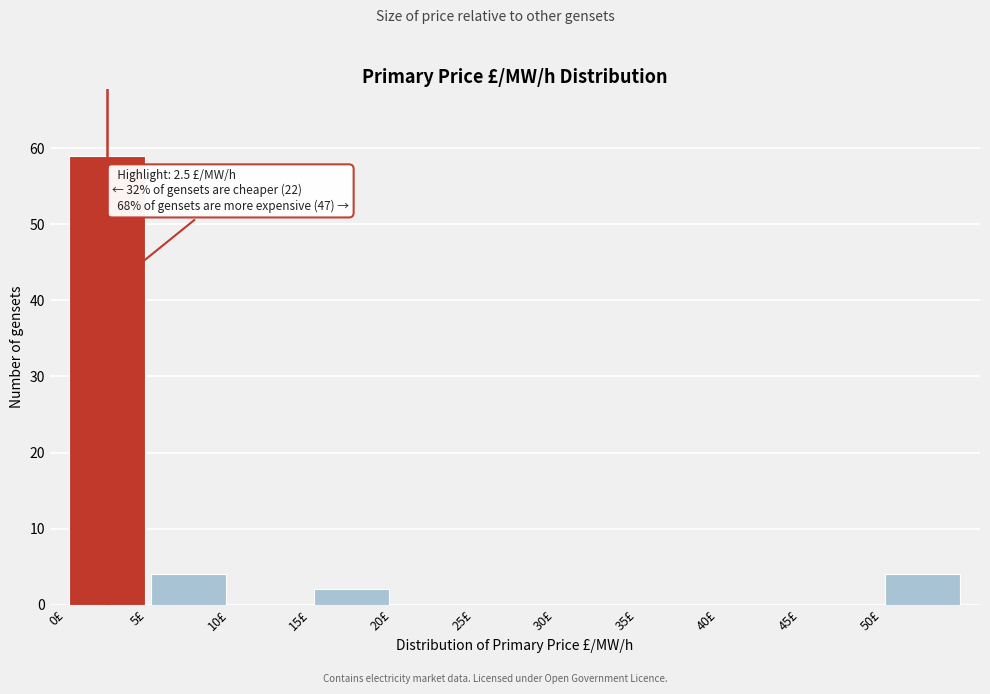

Which range on the x-axis has the tallest bar?

0 to 5